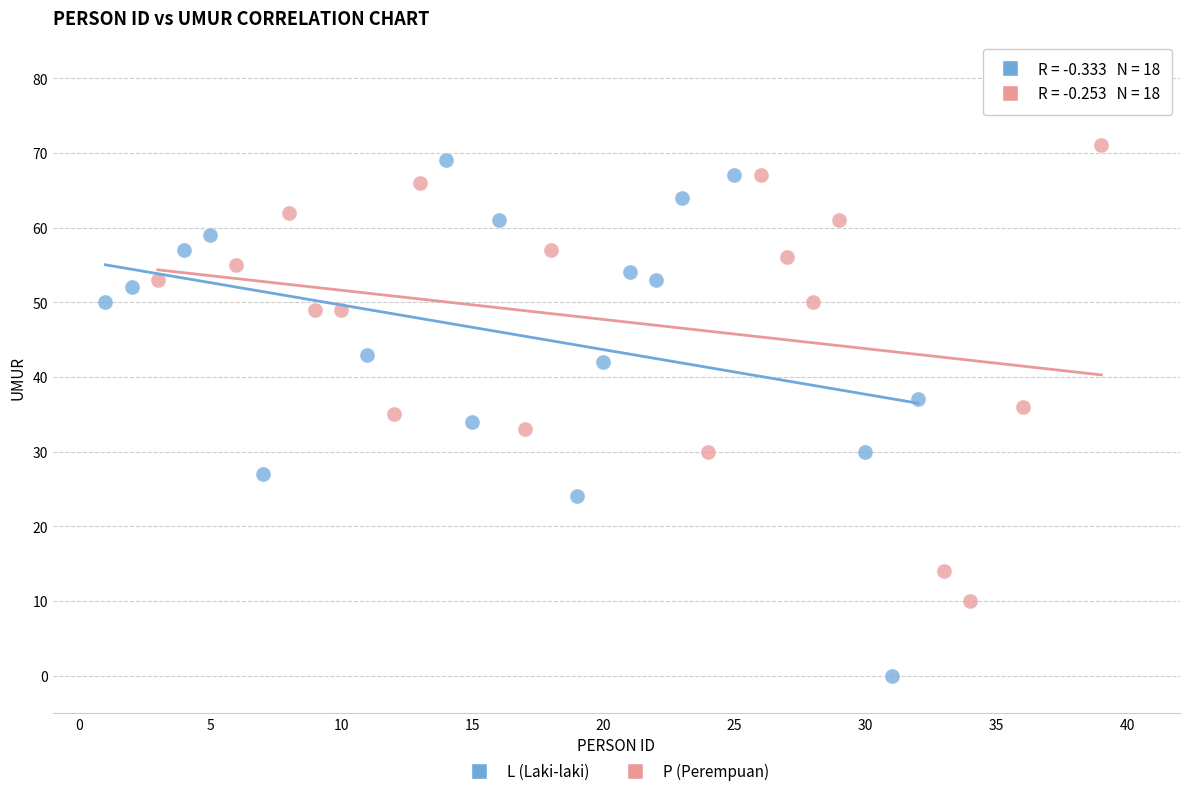

Which series reaches the minimum Y coordinate?

L (Laki-laki)